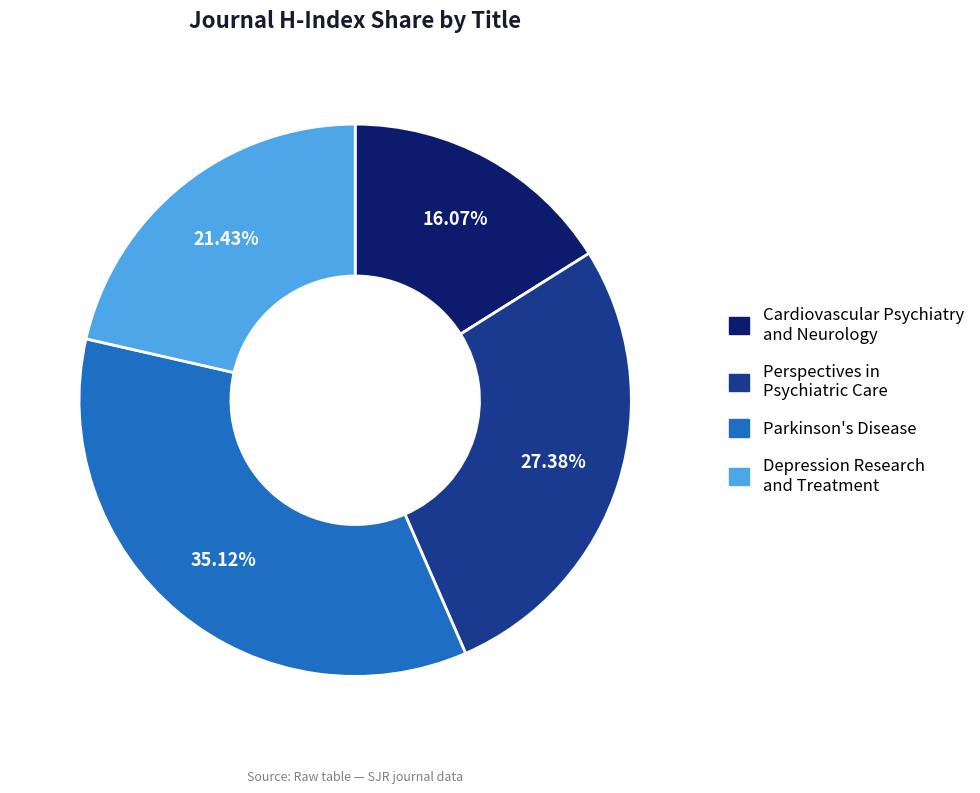

To the nearest percent, what is the difference between the Perspectives in Psychiatric Care and Depression Research and Treatment slice percentages?

6%